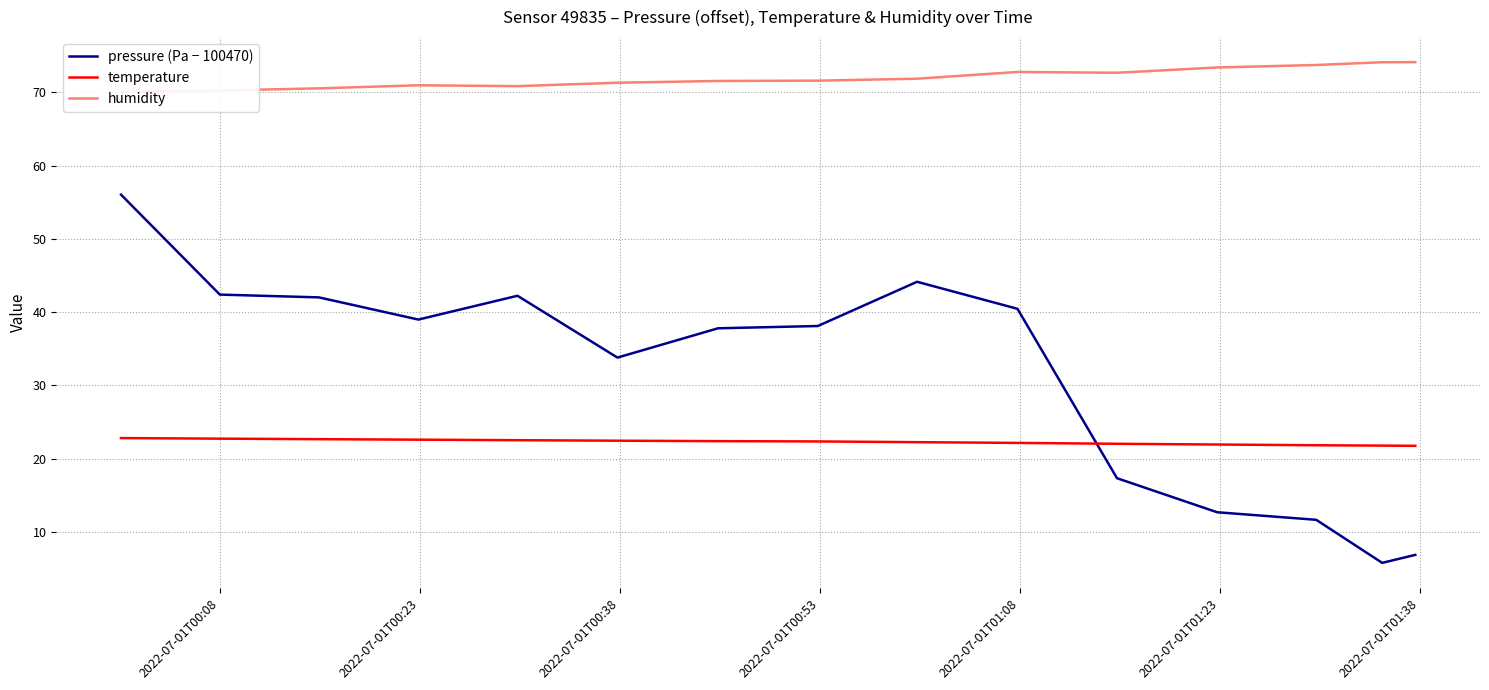

What is the minimum value for temperature?

21.7